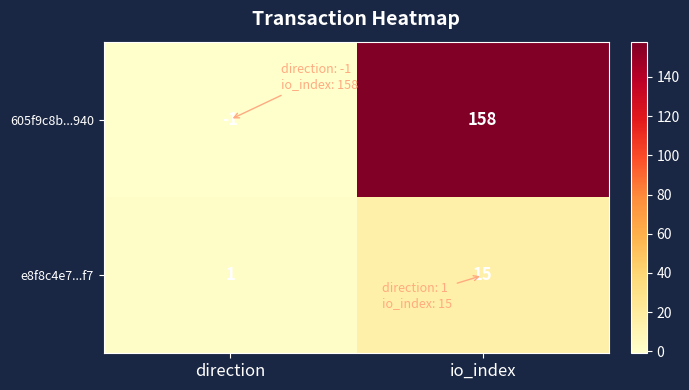

Between direction and io_index, which series saw the biggest shift?

605f9c8b...940